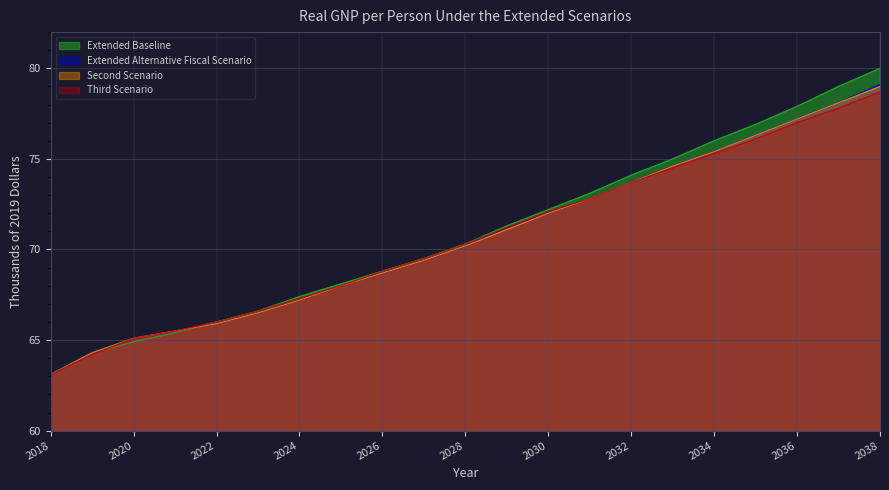

What are all the series names shown in the legend?

Extended Baseline, Extended Alternative Fiscal Scenario, Second Scenario, Third Scenario